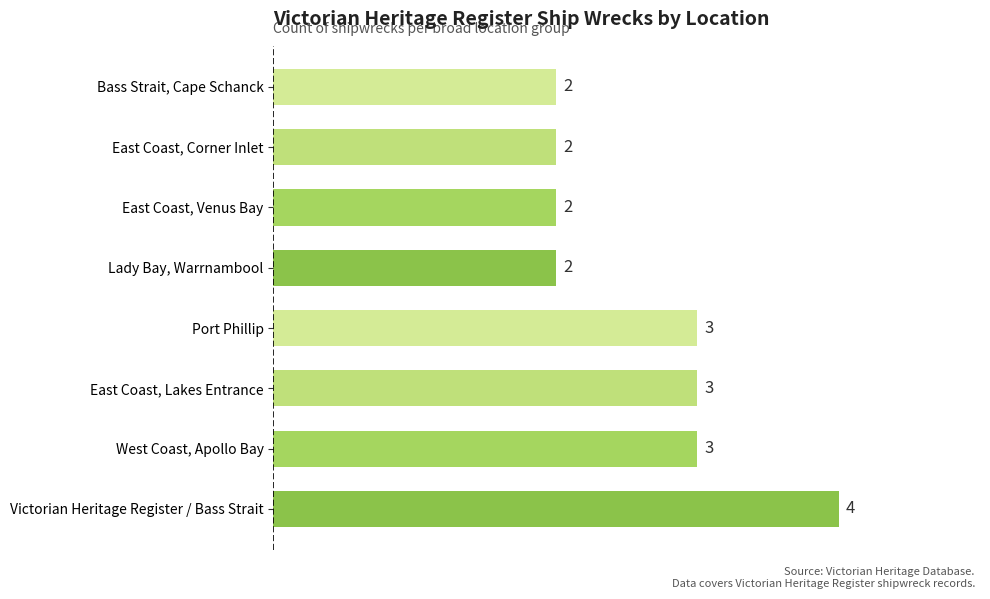

Between Victorian Heritage Register / Bass Strait and East Coast, Corner Inlet, which is larger?

Victorian Heritage Register / Bass Strait